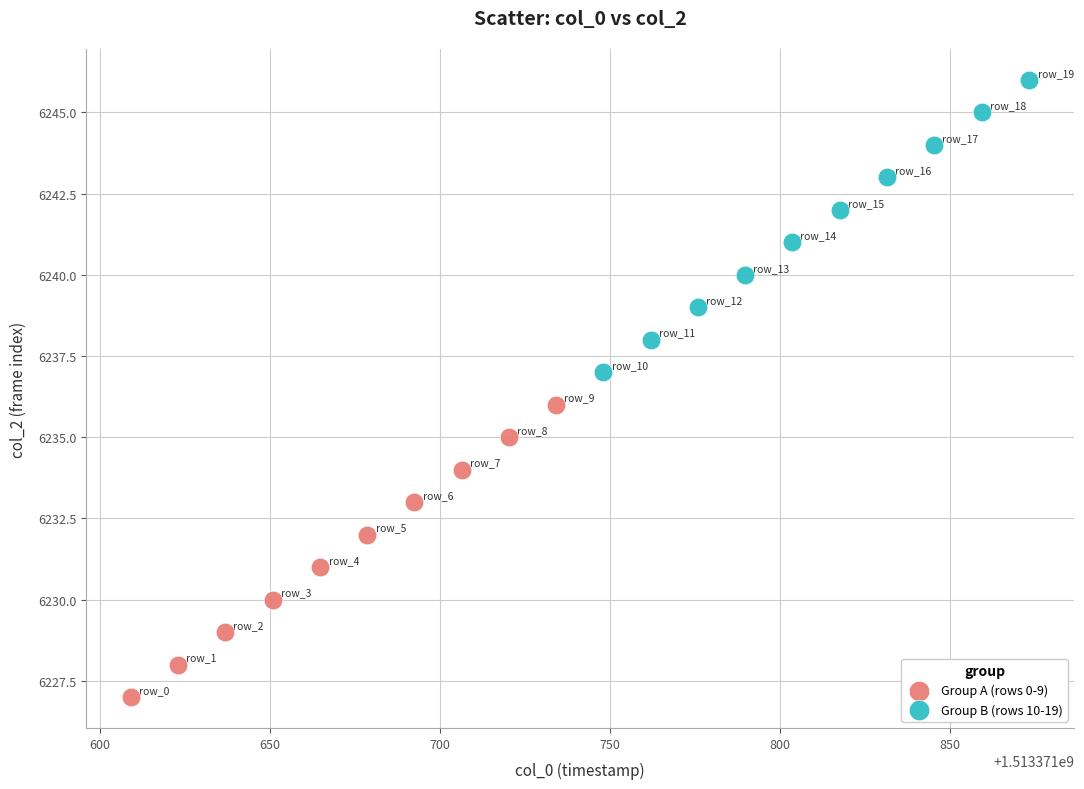

Which series contains the lowest Y value?

Group A (rows 0-9)